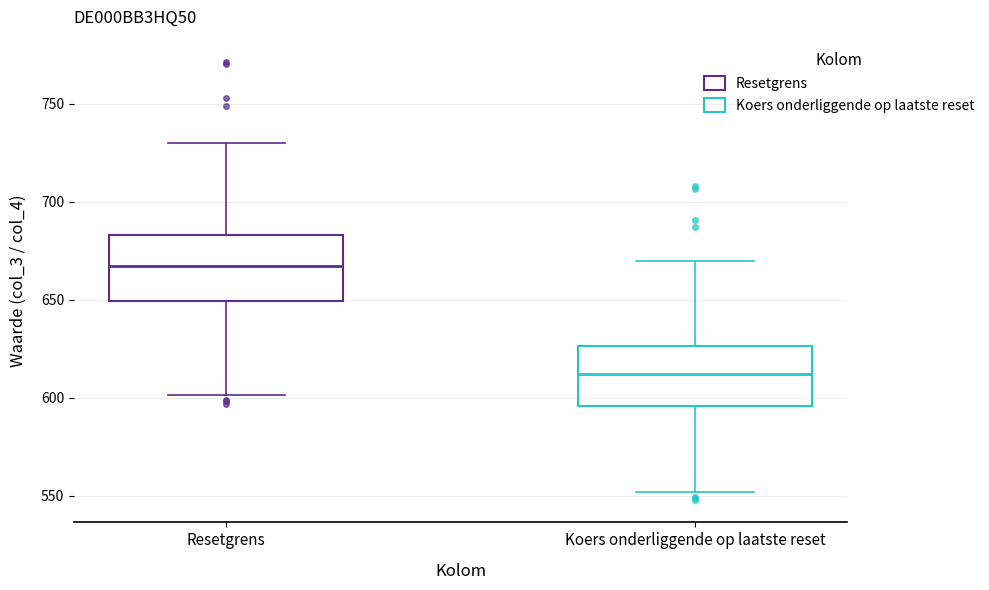

Which box has the highest median line?

Resetgrens